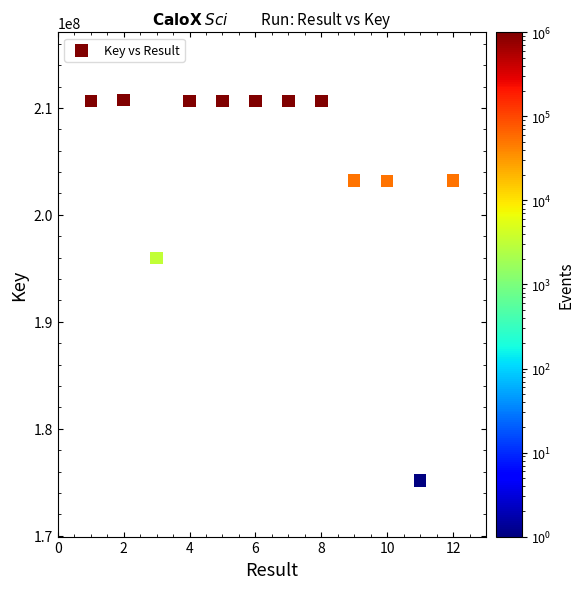

What is the range of X values (max minus min)?

11